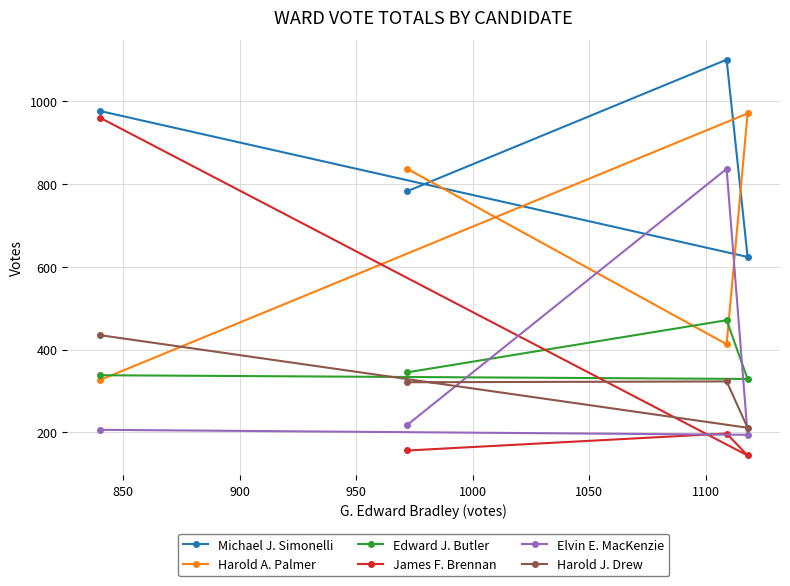

Which series has the widest spread of values?

James F. Brennan